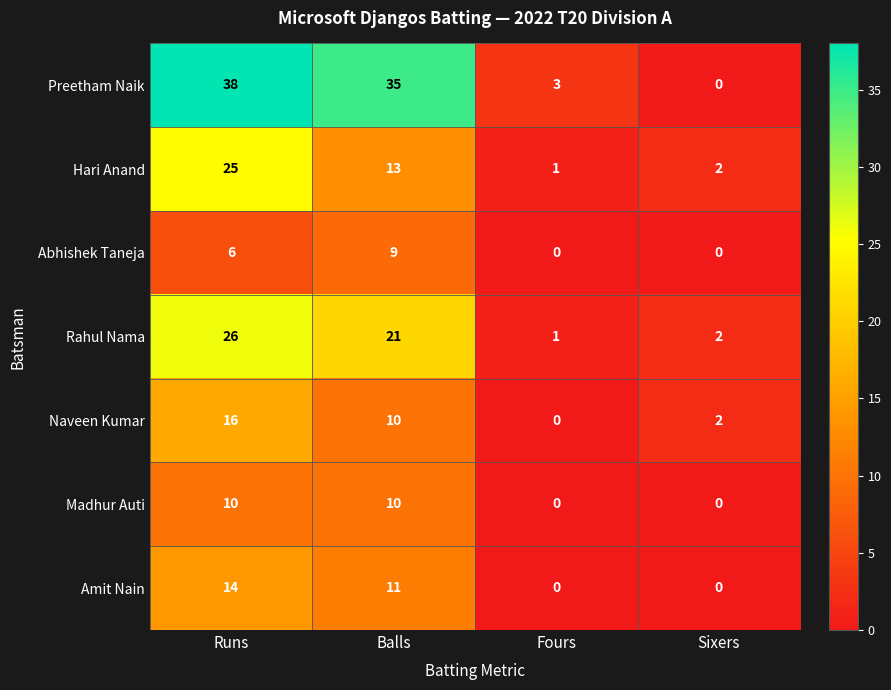

Is the value of Rahul Nama at Balls greater than the value of Hari Anand at Runs?

No